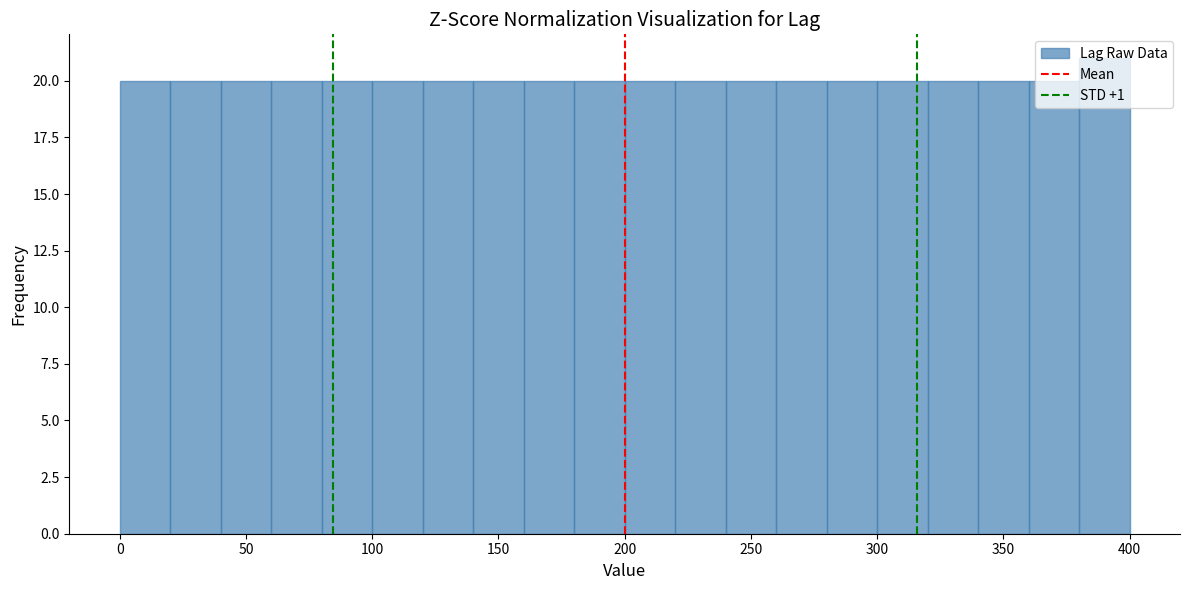

What is the height of the bar covering 80 to 100 on the x-axis? The values are not printed on the chart, so give them approximately, as read against the axis.

20